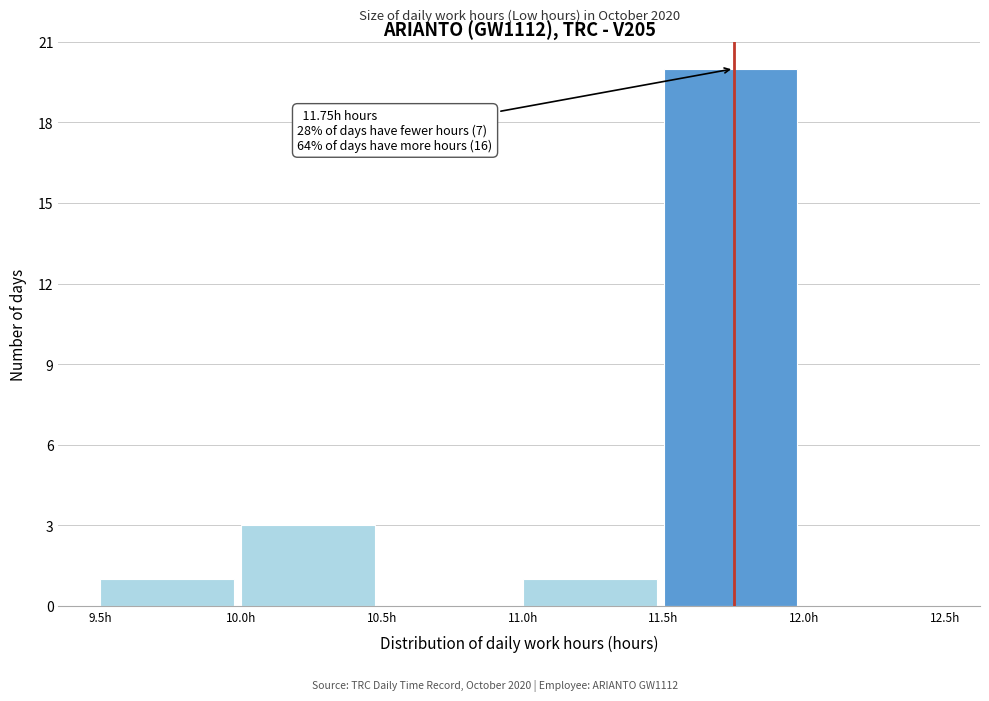

Which range on the x-axis has the tallest bar?

11.5 to 12.0